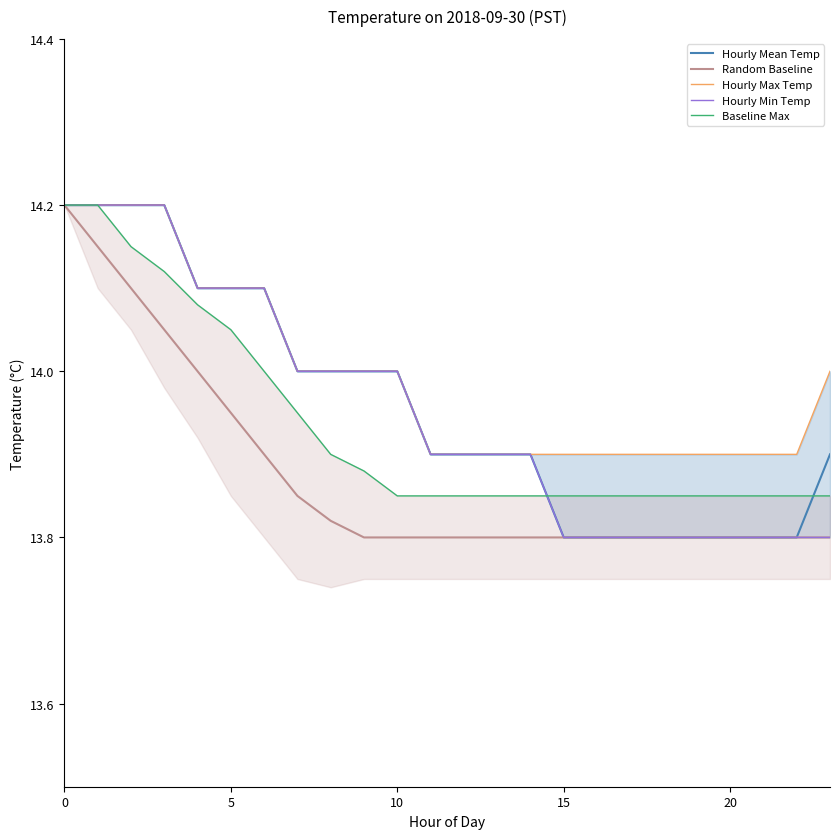

Where is Hourly Mean Temp nearest to the value 14?

7